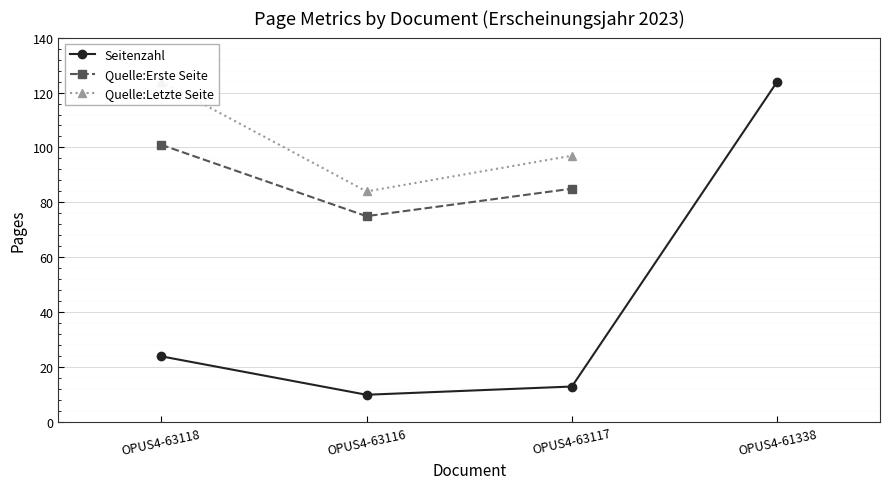

True or false: Quelle:Letzte Seite and Quelle:Erste Seite intersect in this chart.

False